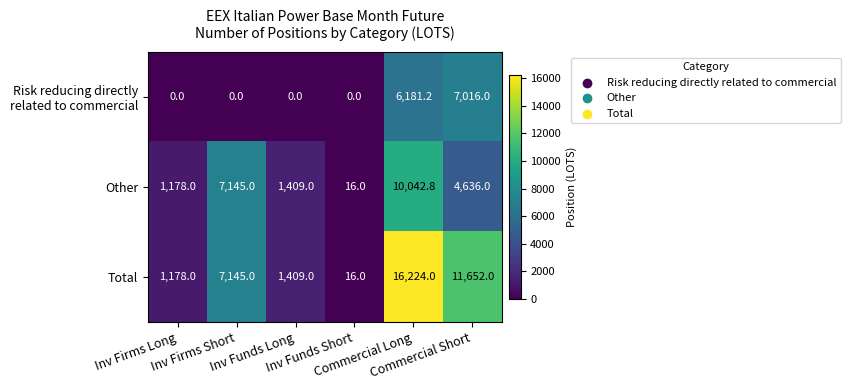

What is the average value of the Other series?

4071.1